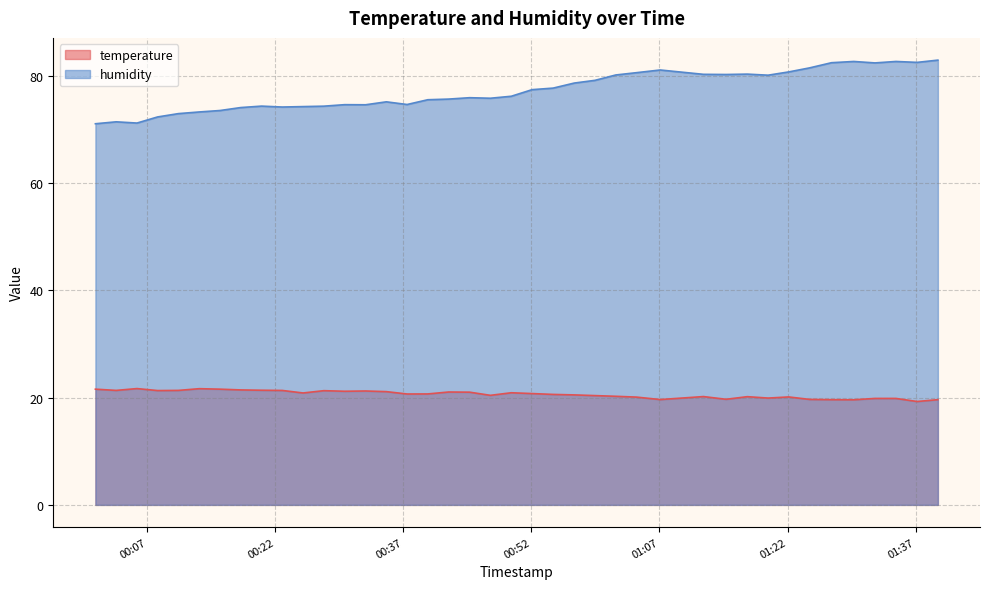

What is the difference between the maximum and minimum values in the temperature series?

2.4